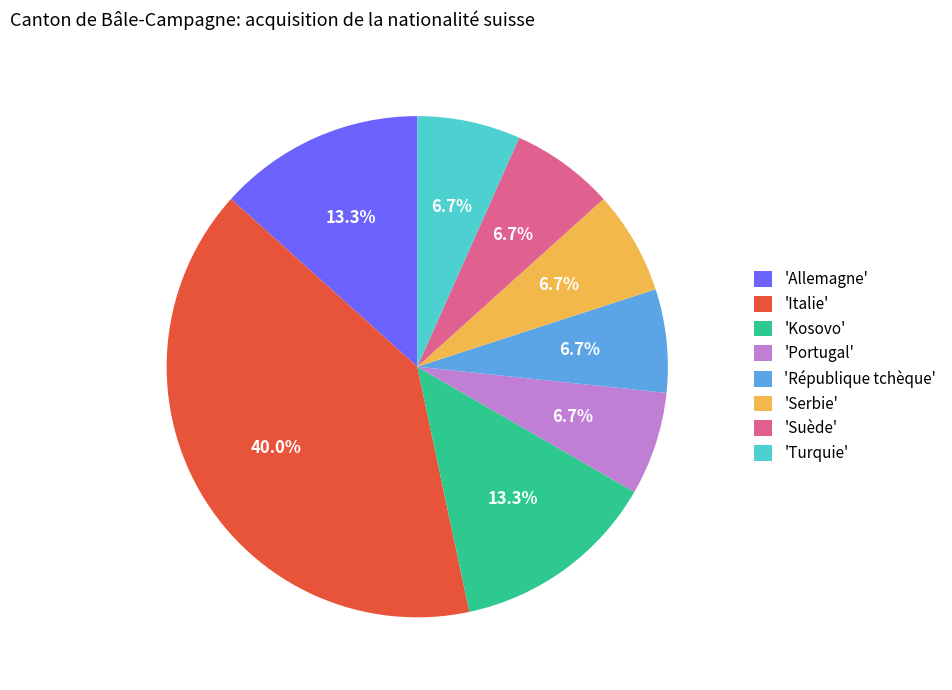

Between 'Allemagne' and 'Italie', which is larger?

'Italie'